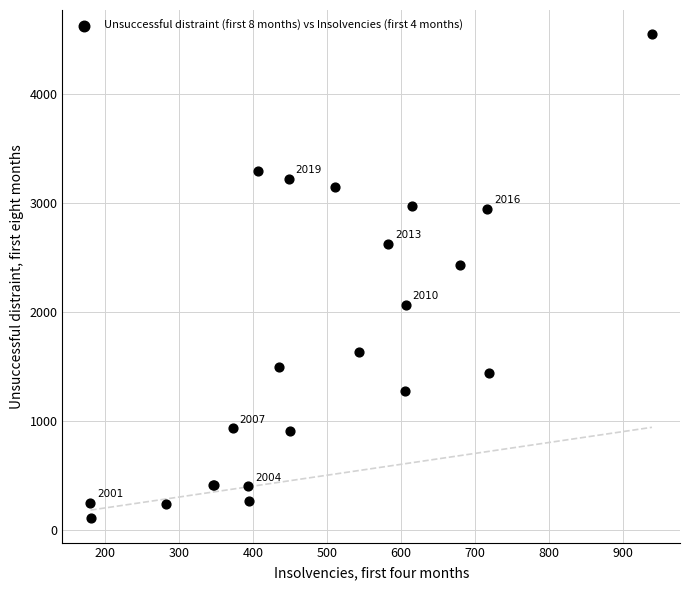

What Y value in the scatter plot is closest to 2324?

2430